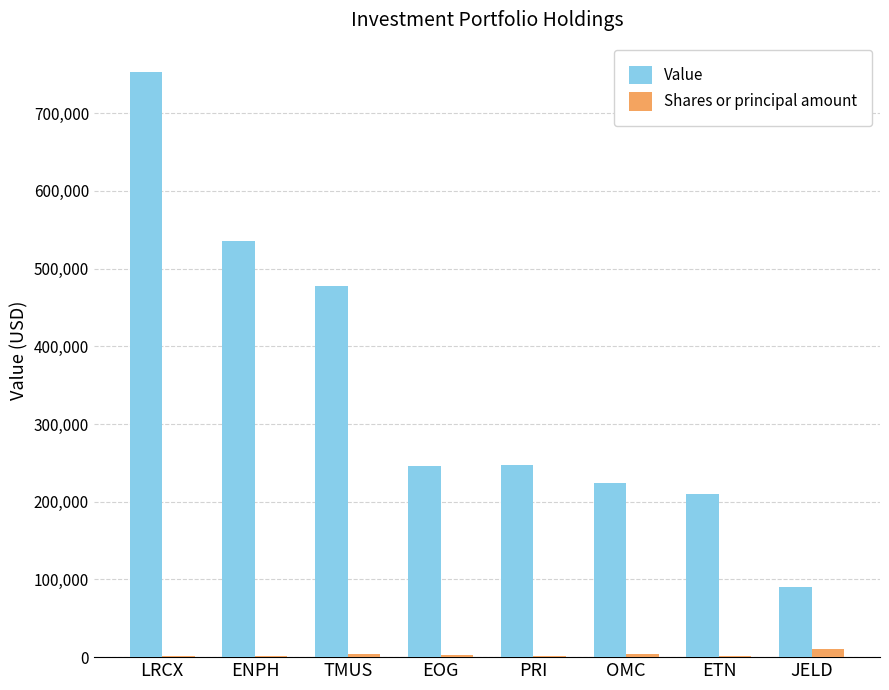

At which category is the sum across all series the highest?

LRCX